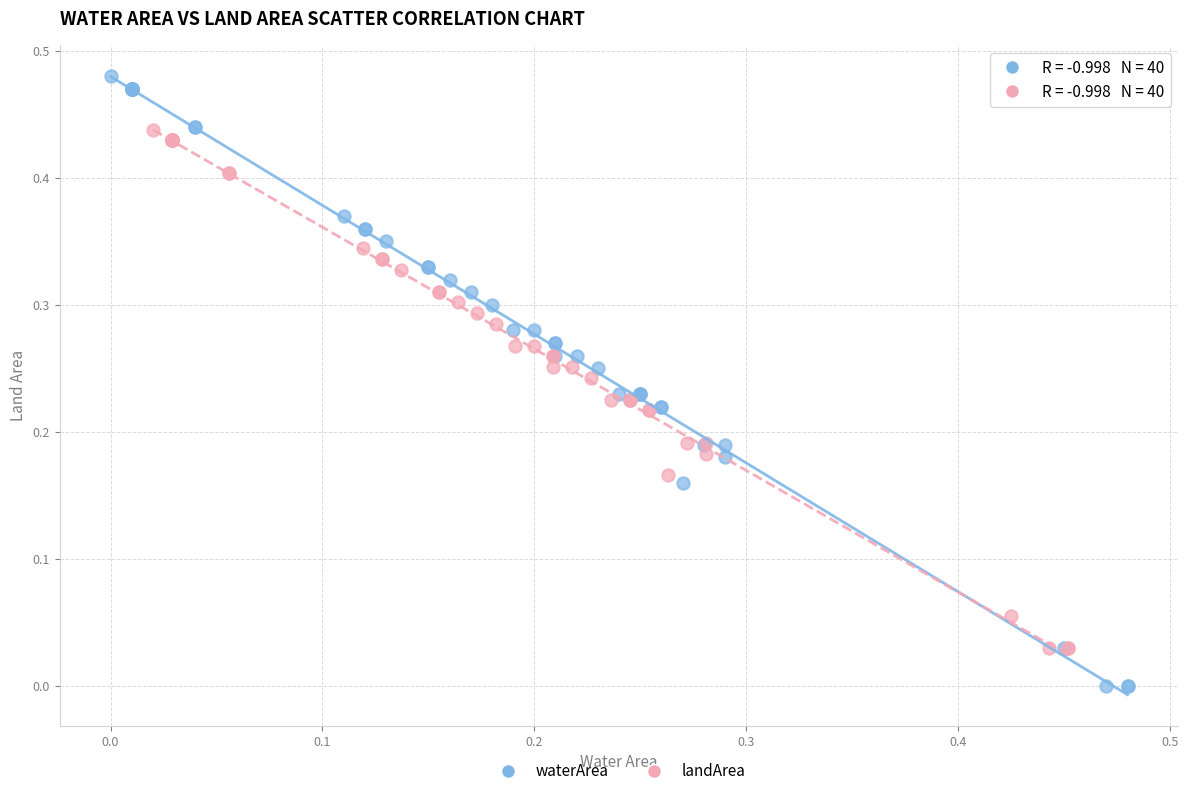

Which series reaches the maximum Y coordinate?

waterArea